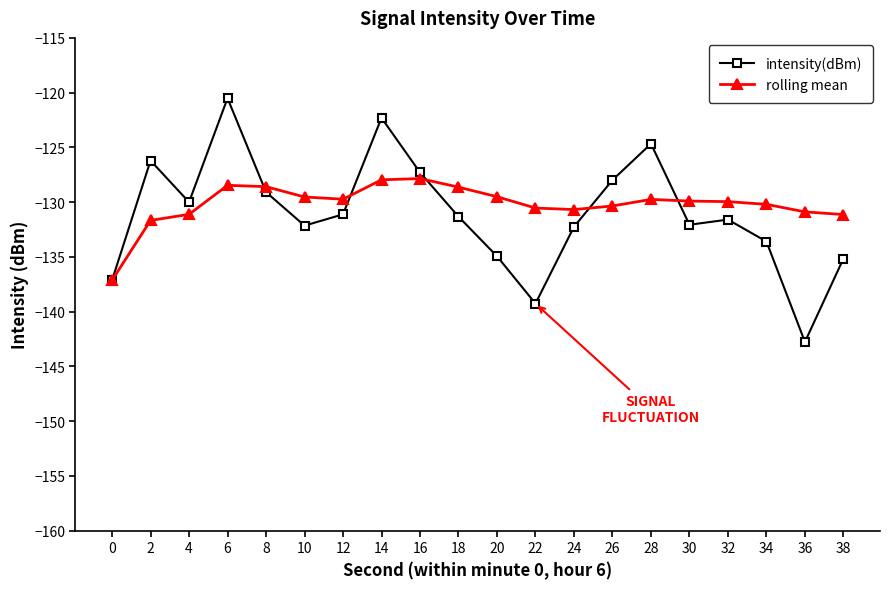

List the series in order of their overall mean, highest first.

rolling mean, intensity(dBm)